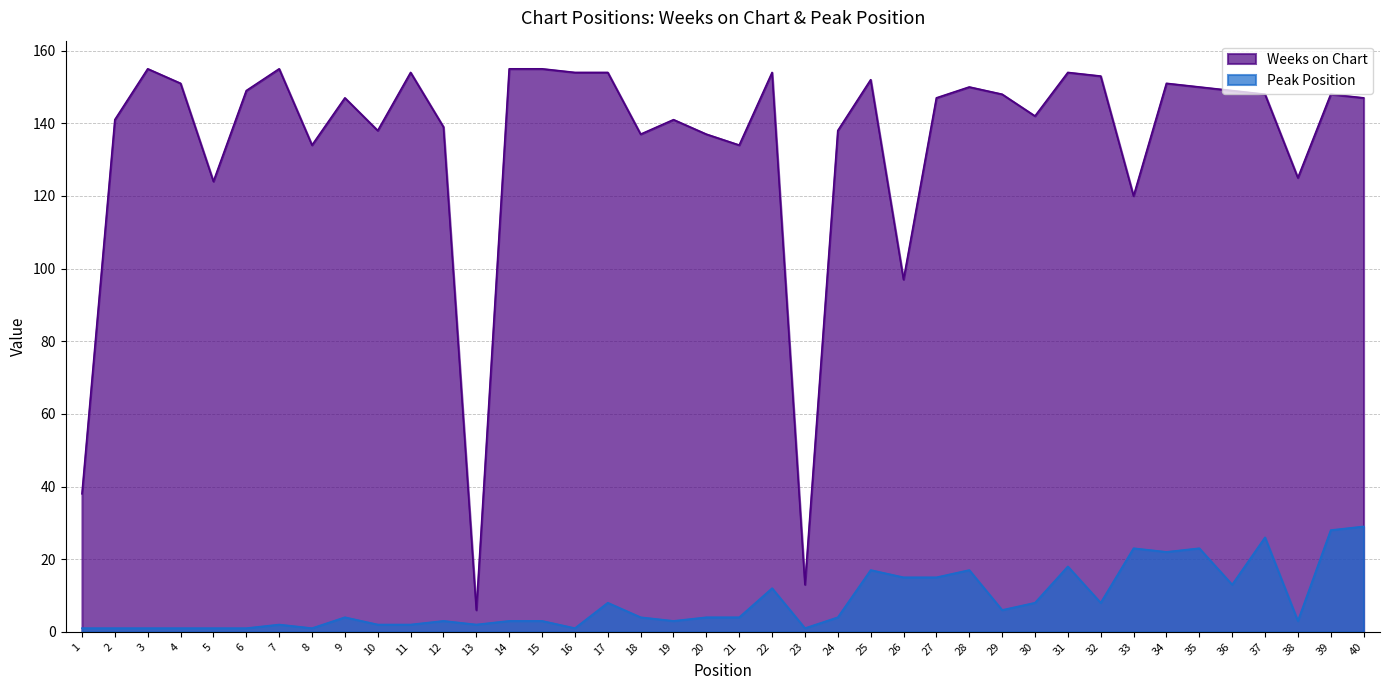

List the labels in order of Weeks on Chart value, smallest first.

13, 23, 1, 26, 33, 5, 38, 8, 21, 18, 20, 10, 24, 12, 2, 19, 30, 9, 27, 40, 29, 37, 39, 6, 36, 28, 35, 4, 34, 25, 32, 11, 16, 17, 22, 31, 3, 7, 14, 15